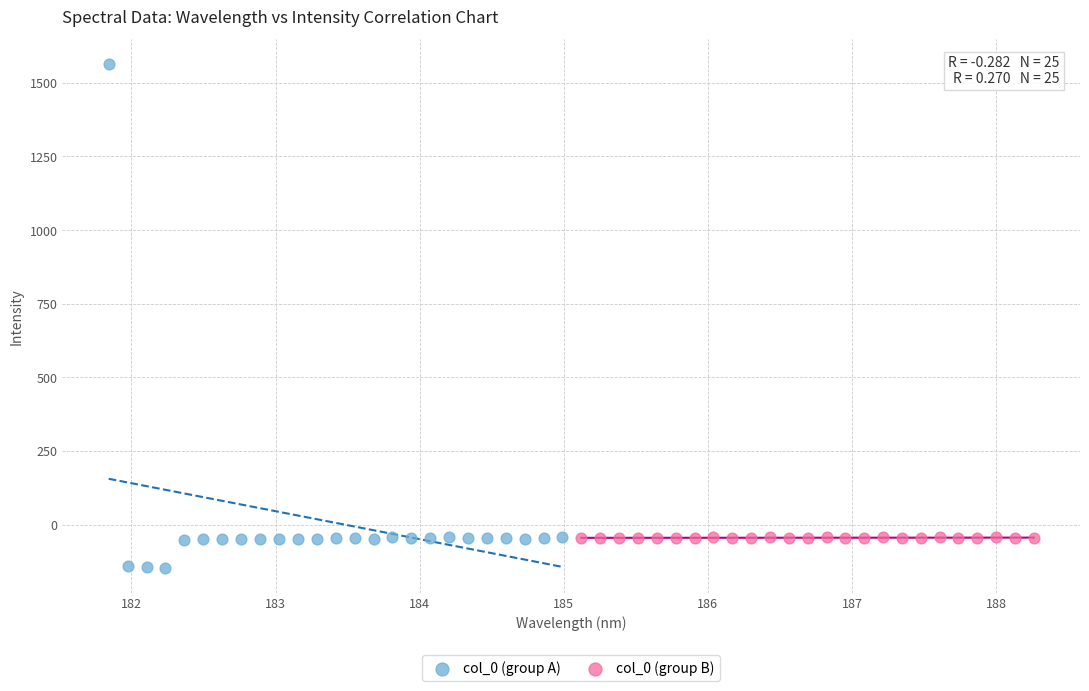

Which series has the largest Y range (max minus min)?

col_0 (group A)